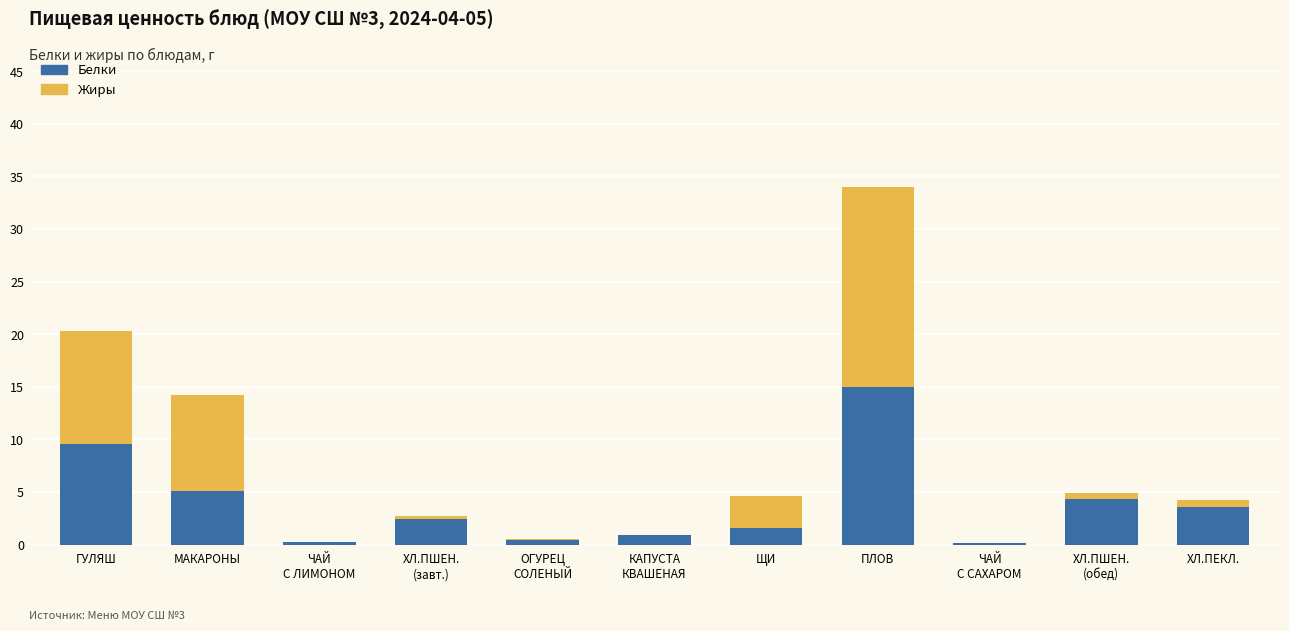

At which category is the sum across all series the highest?

ПЛОВ